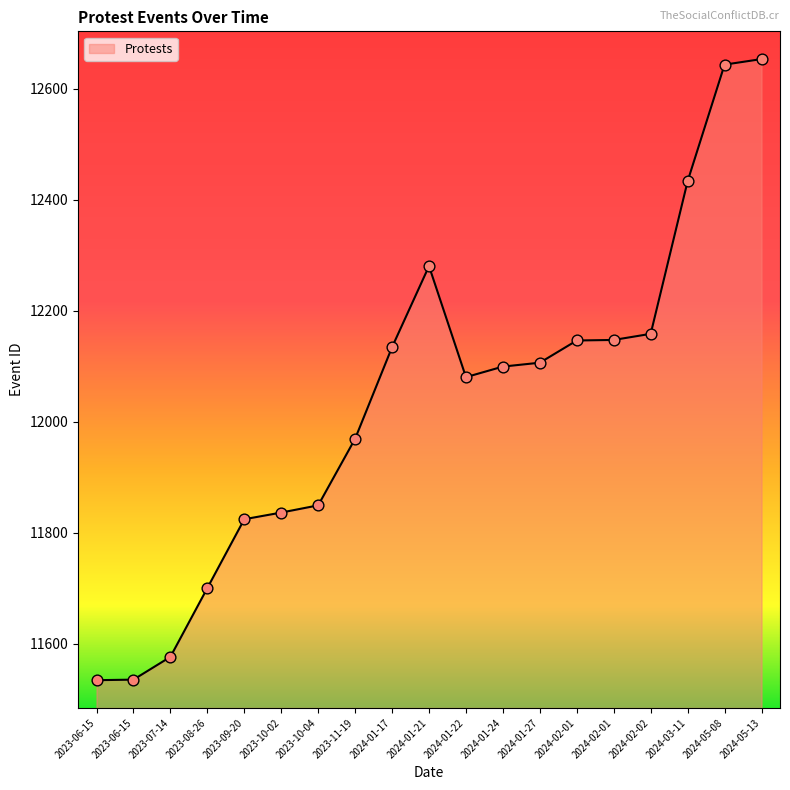

How many lines are shown in the chart?

1